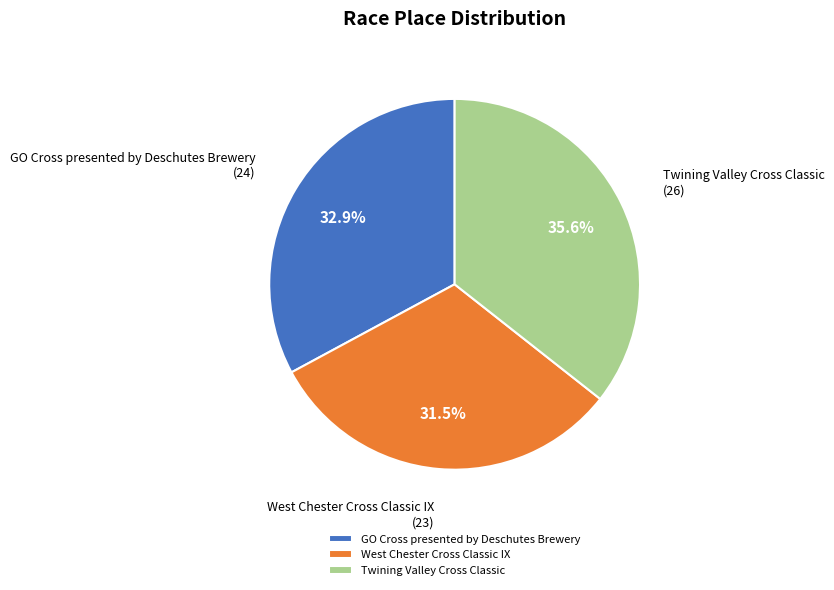

To the nearest percent, what percentage of the pie is Twining Valley Cross Classic?

36%